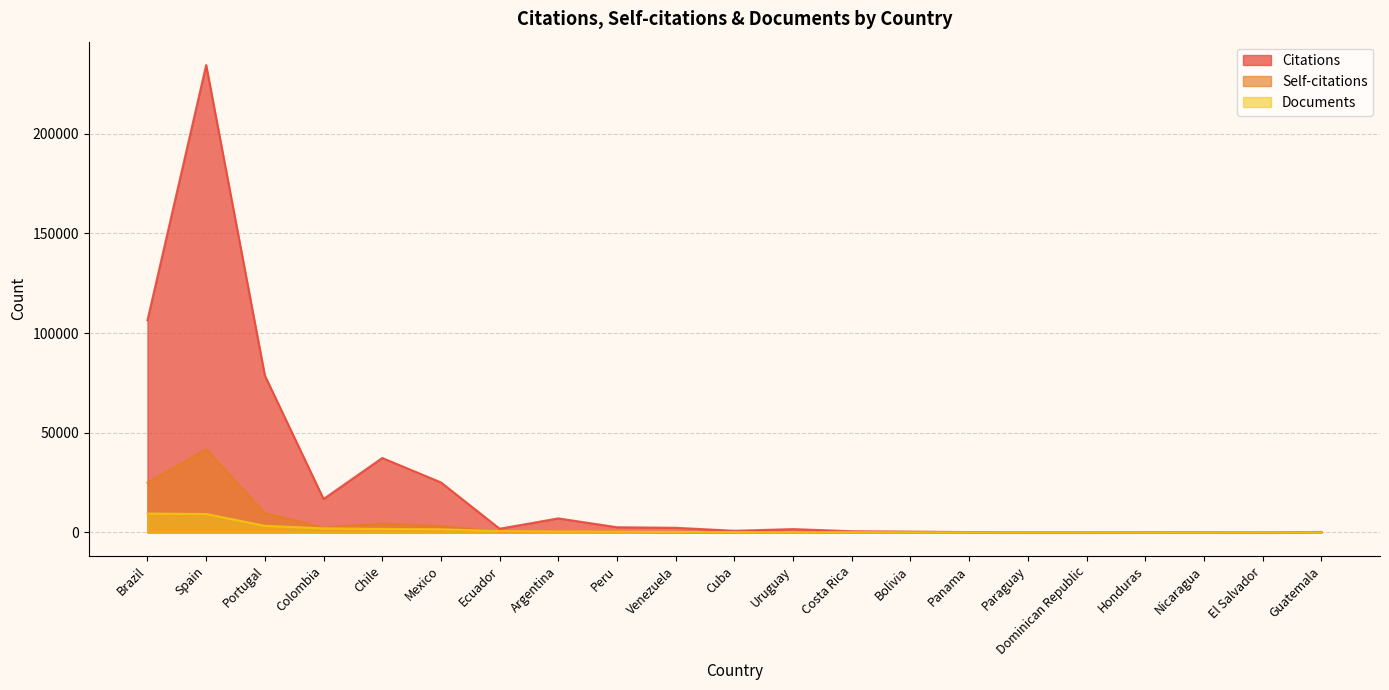

How many series are shown in this chart?

3